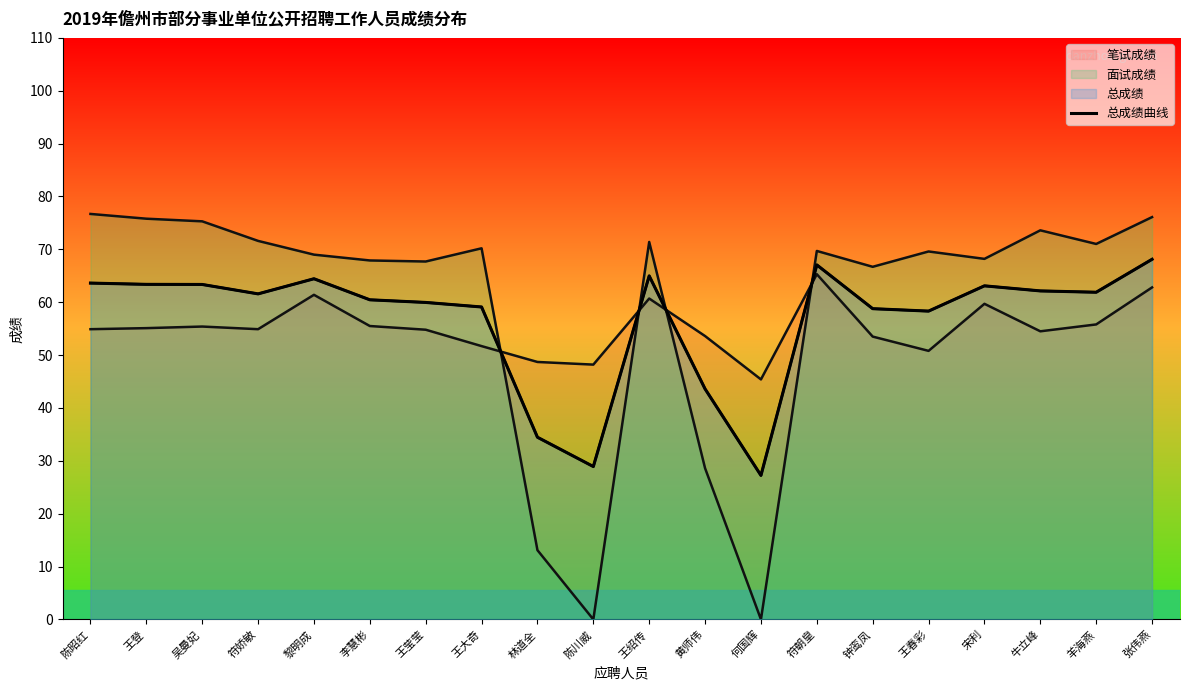

How many interior local peaks (higher than both neighbors) does the data have?

4